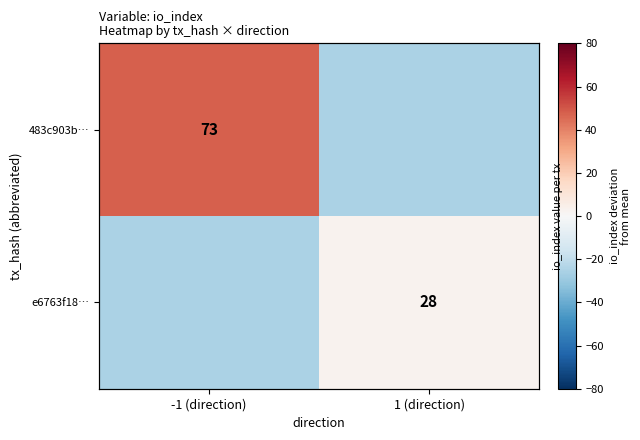

How many positive values does the 483c903b… series have?

1